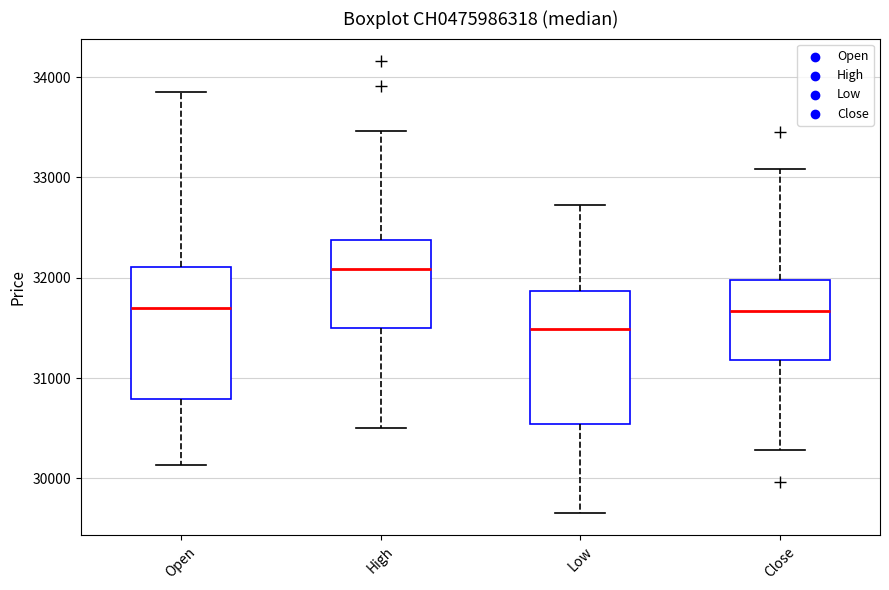

Where does the median line of the box for High sit on the y-axis? The values are not printed on the chart, so give them approximately, as read against the axis.

32100